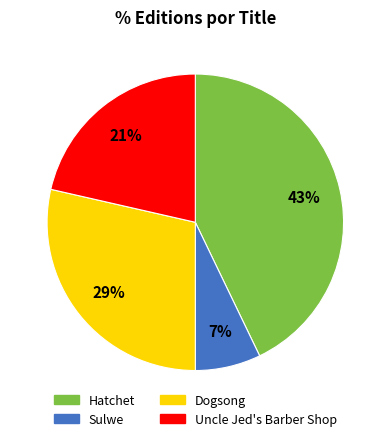

Does Uncle Jed's Barber Shop represent more than half of the total?

No